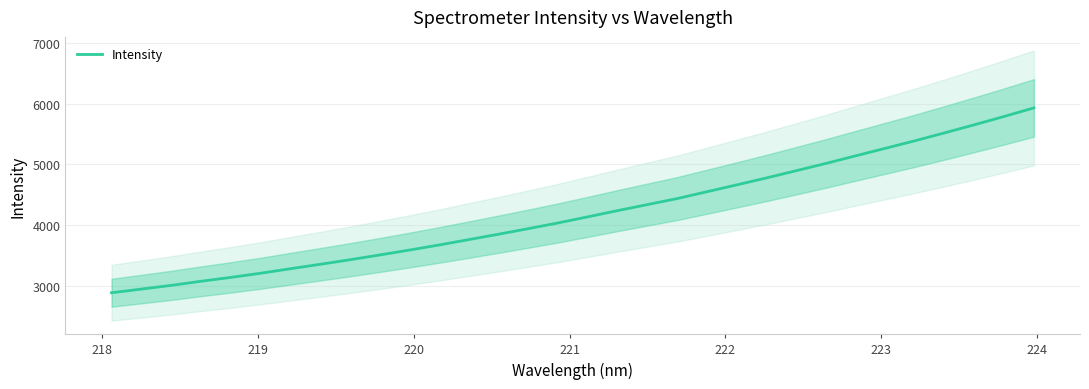

What is the value of the 13th point from the left?

3759.6